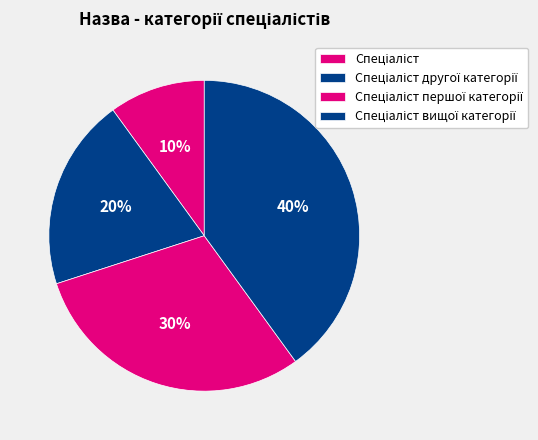

Between Спеціаліст вищої категорії and Спеціаліст другої категорії, which is larger?

Спеціаліст вищої категорії